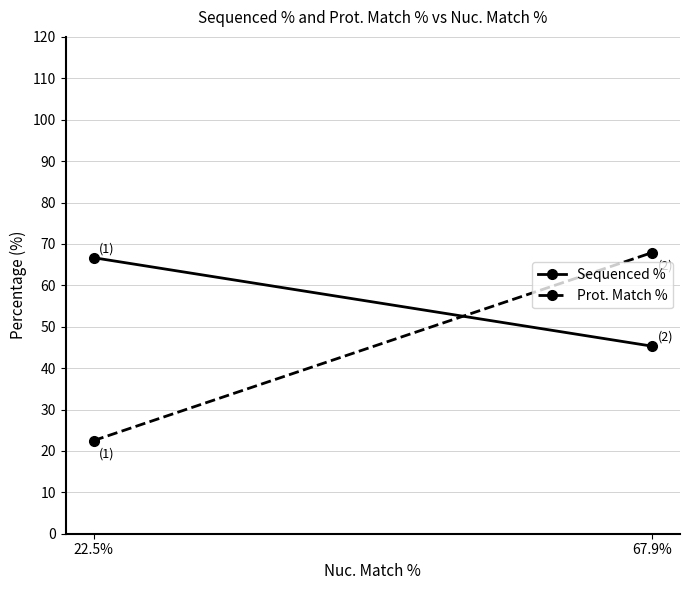

At 67.9%, list the series in order from smallest to largest.

Sequenced %, Prot. Match %